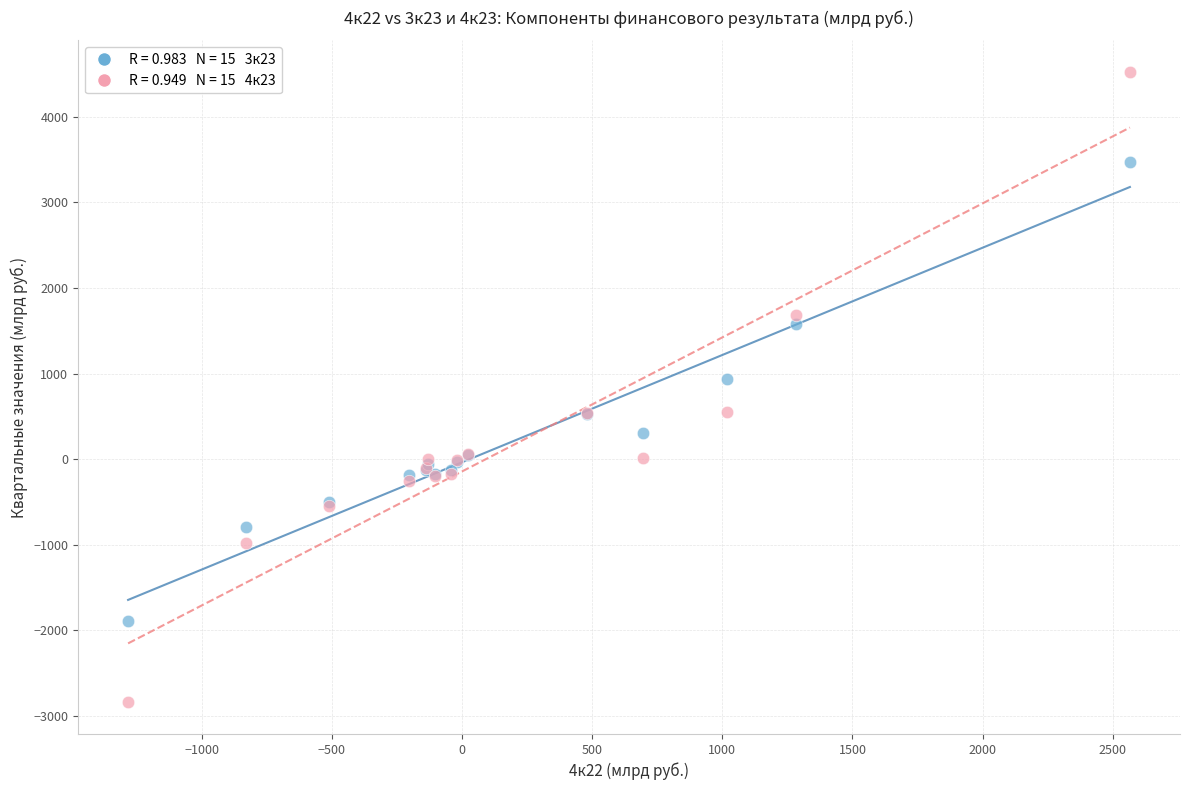

Across all series, what Y value is closest to 840?

940